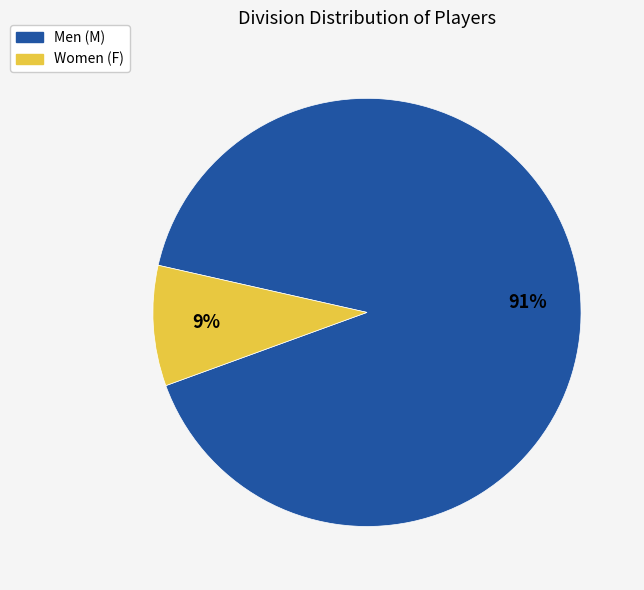

To the nearest percent, what is the average slice percentage?

50%